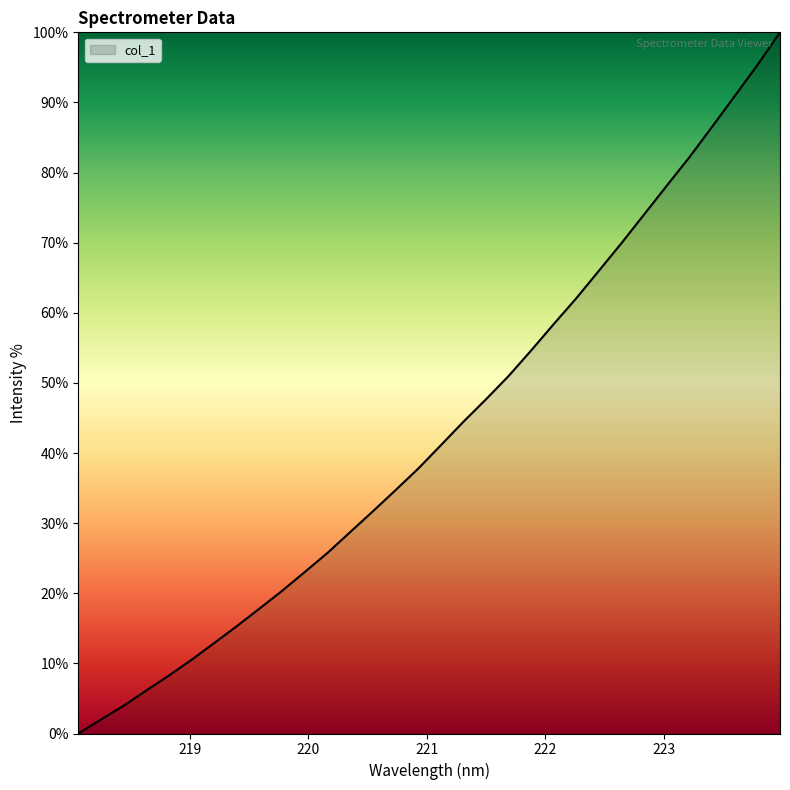

What is the greatest value displayed?

100.0